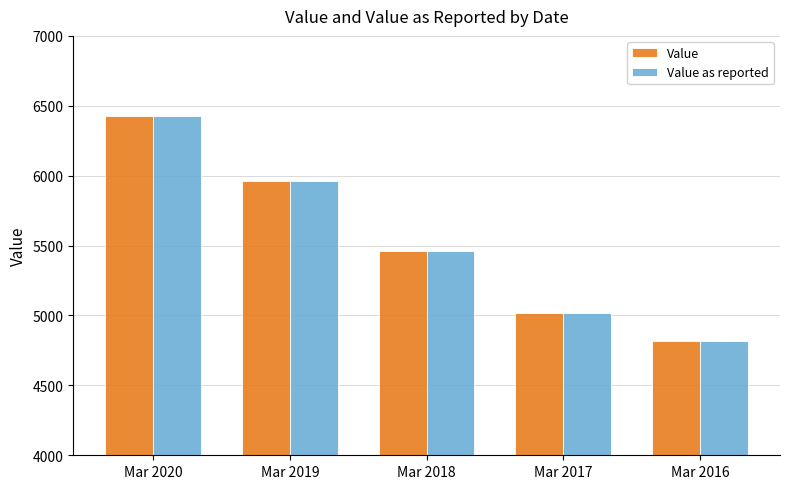

What is the maximum value for Value as reported?

6427